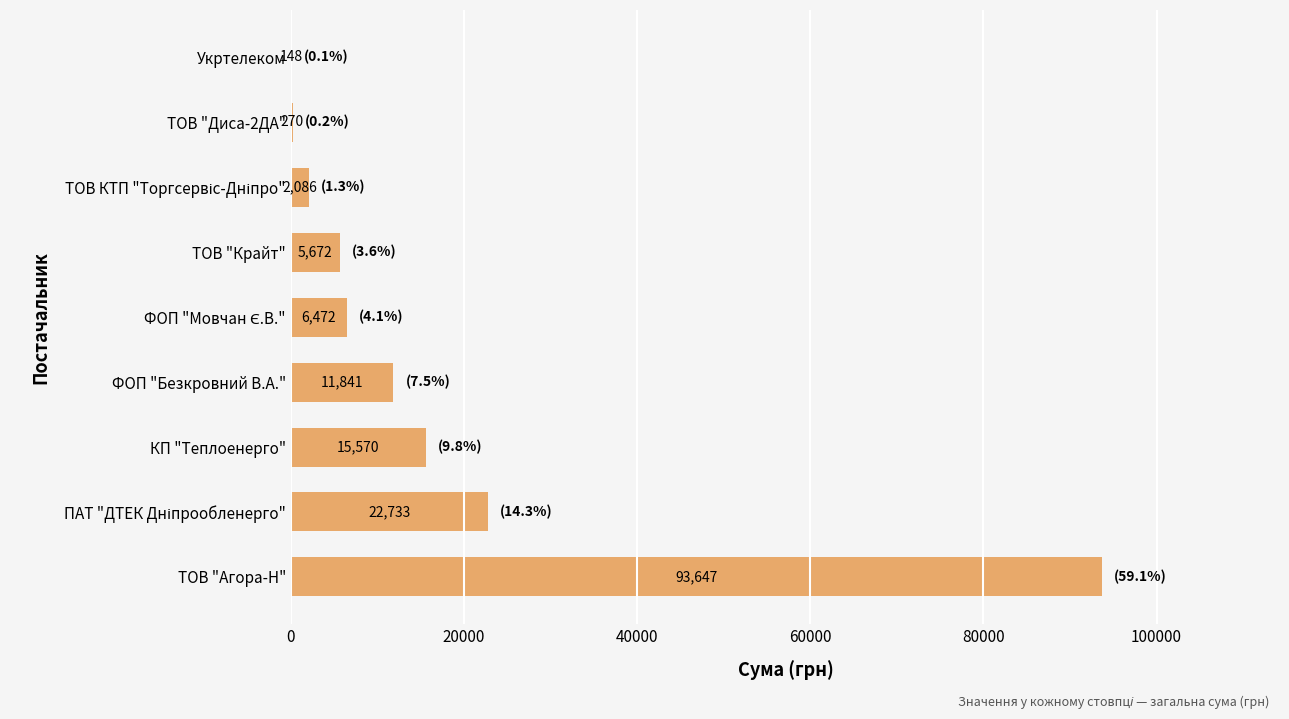

Which label corresponds to the largest value in the chart?

ТОВ "Агора-Н"